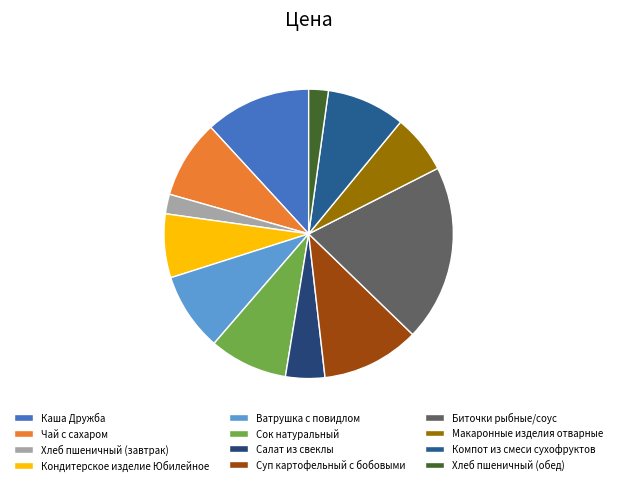

Does Биточки рыбные/соус represent more than half of the total?

No